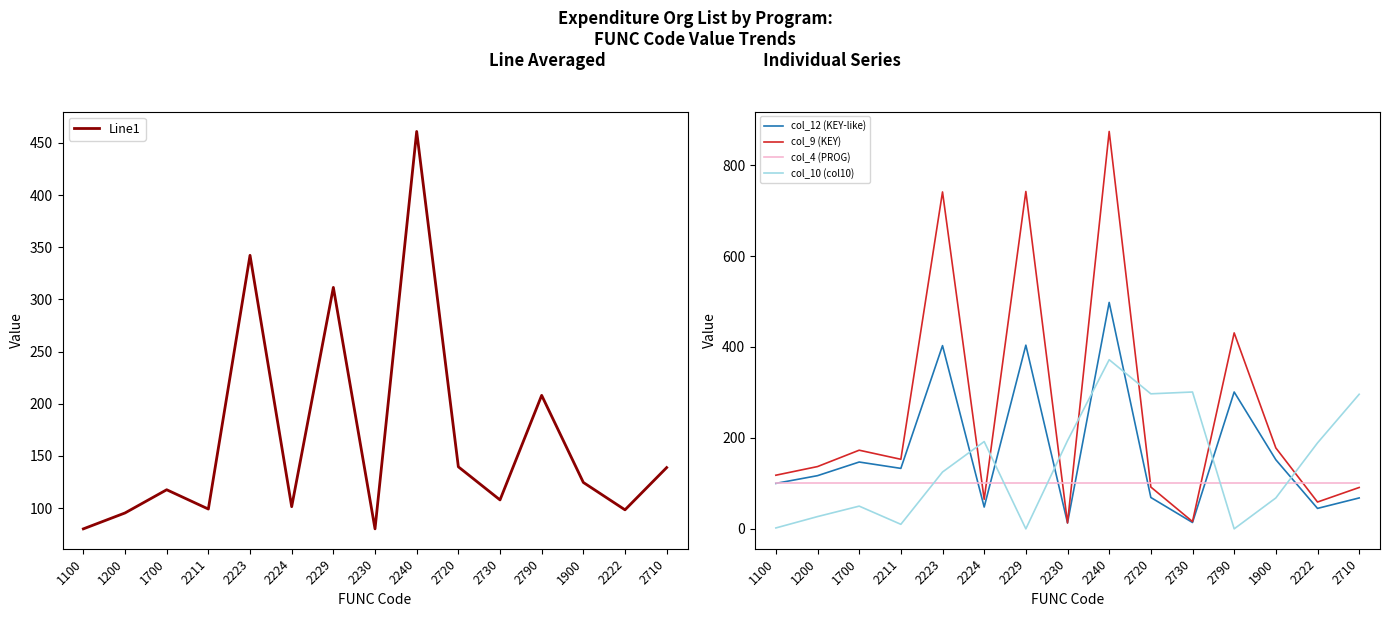

Reading left to right, extract all data points from this chart.

Line1: 1100=80.0	1200=95.2	1700=117.5	2211=99.0	2223=342.2	2224=101.2	2229=311.5	2230=80.0	2240=461.0	2720=139.5	2730=107.8	2790=208.0	1900=124.5	2222=98.2	2710=138.8
col_12 (KEY-like): 1100=100.0	1200=117.0	1700=147.0	2211=133.0	2223=403.0	2224=48.0	2229=404.0	2230=13.0	2240=498.0	2720=69.0	2730=14.0	2790=301.0	1900=152.0	2222=45.0	2710=68.0
col_9 (KEY): 1100=118.0	1200=137.0	1700=173.0	2211=153.0	2223=741.0	2224=65.0	2229=742.0	2230=13.0	2240=874.0	2720=92.0	2730=16.0	2790=431.0	1900=178.0	2222=59.0	2710=91.0
col_4 (PROG): 1100=100.0	1200=100.0	1700=100.0	2211=100.0	2223=100.0	2224=100.0	2229=100.0	2230=100.0	2240=100.0	2720=100.0	2730=100.0	2790=100.0	1900=100.0	2222=100.0	2710=100.0
col_10 (col10): 1100=2.0	1200=27.0	1700=50.0	2211=10.0	2223=125.0	2224=192.0	2229=0.0	2230=194.0	2240=372.0	2720=297.0	2730=301.0	2790=0.0	1900=68.0	2222=189.0	2710=296.0